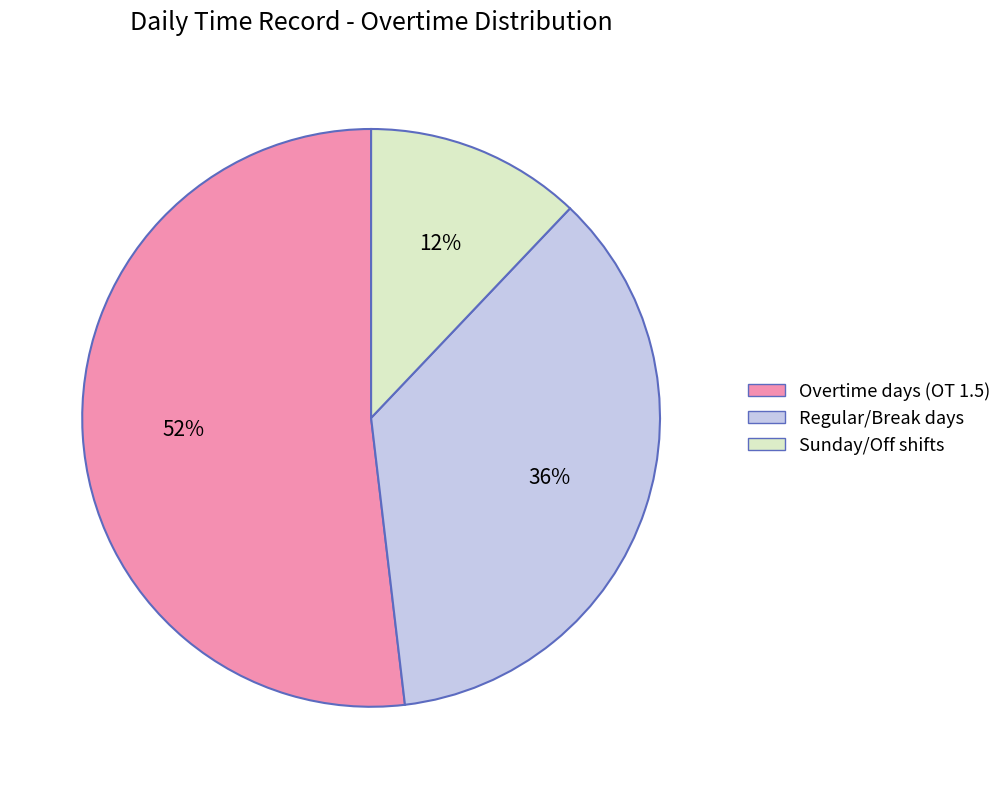

Is there a majority slice in this chart?

Yes